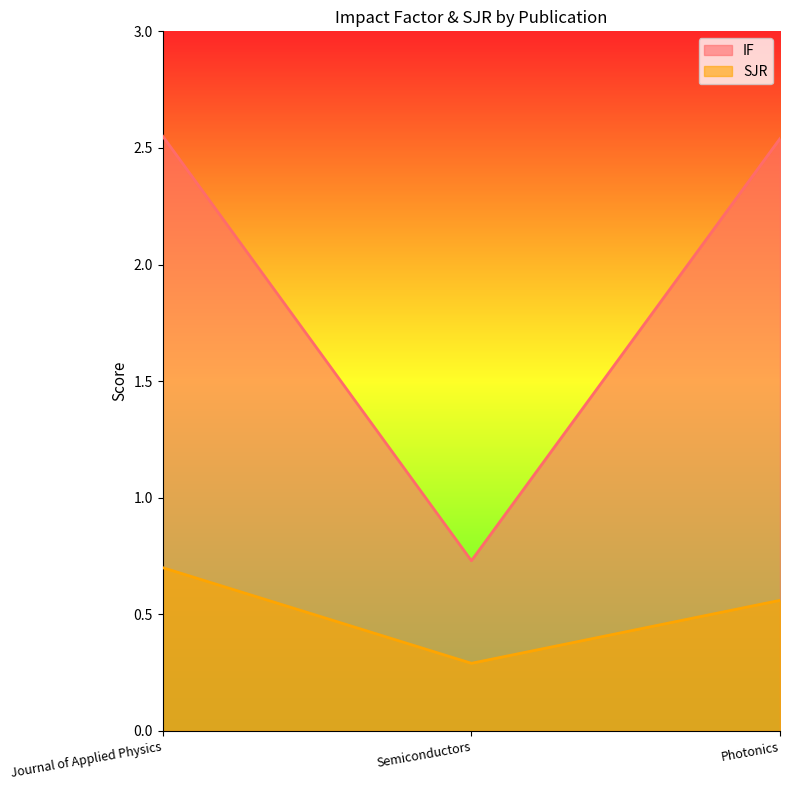

What is the label of the 3rd point from the left?

Photonics